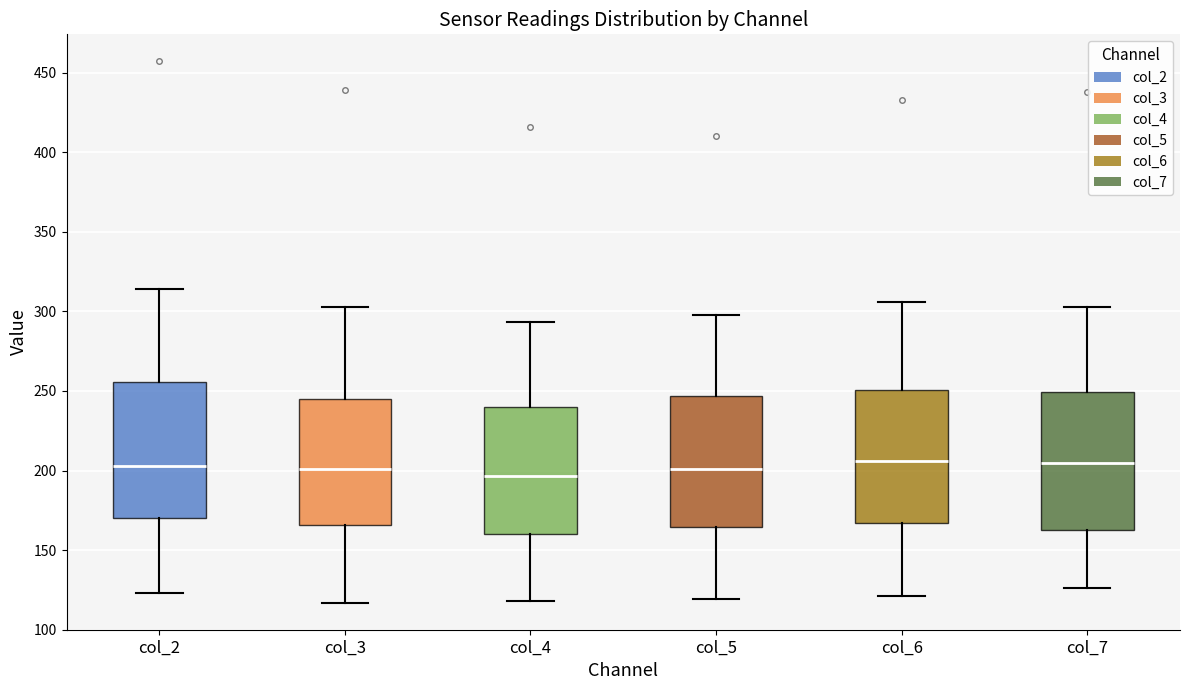

Where does the upper whisker of the box for col_6 end on the y-axis? The values are not printed on the chart, so give them approximately, as read against the axis.

305